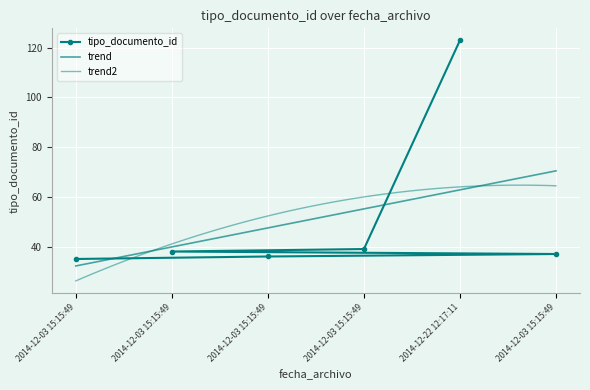

Which has a higher value, 2014-12-03 15:15:49 or 2014-12-03 15:15:49?

2014-12-03 15:15:49